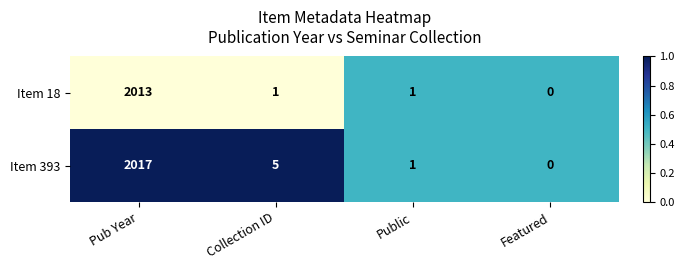

At which category is the sum across all series the highest?

Pub Year